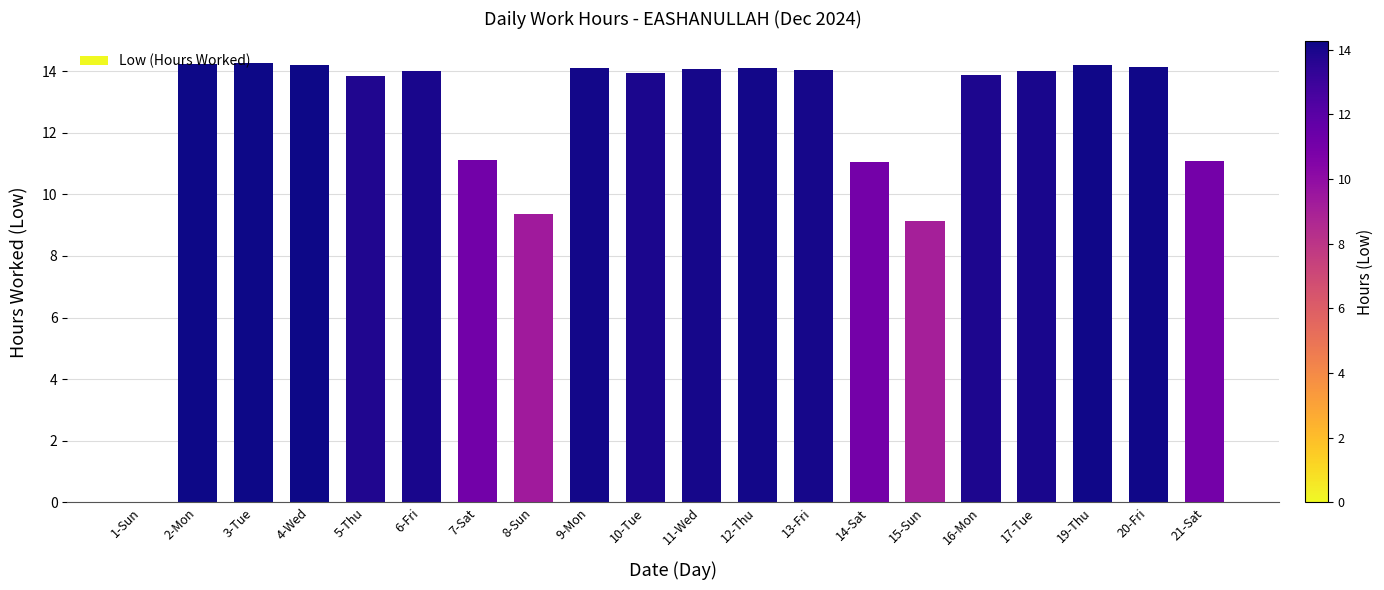

Count the number of categories in the chart.

20